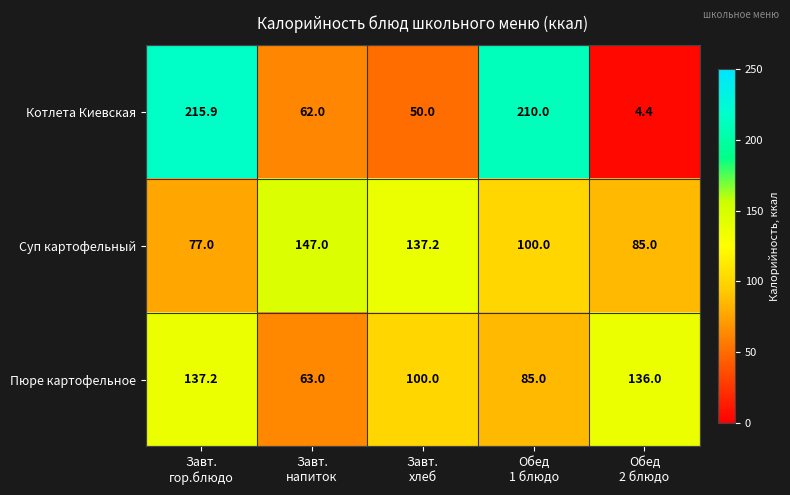

What is the difference between the highest and lowest values at Завт.
напиток?

85.0